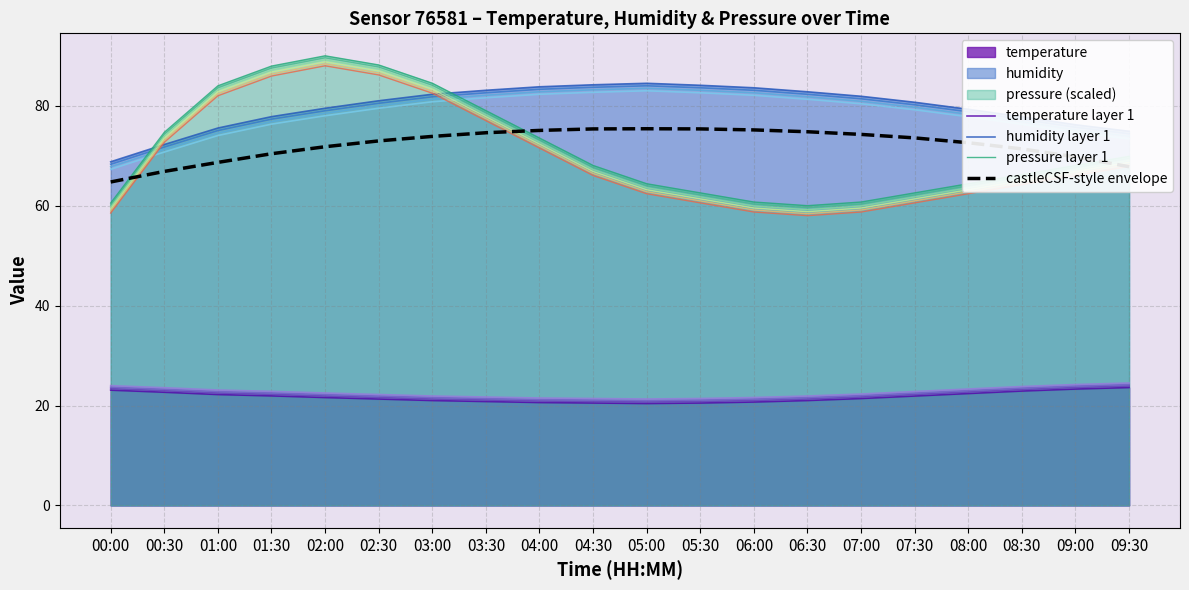

Rank the series at 06:00 from highest to lowest value.

humidity layer 1, castleCSF-style envelope, pressure layer 1, temperature layer 1